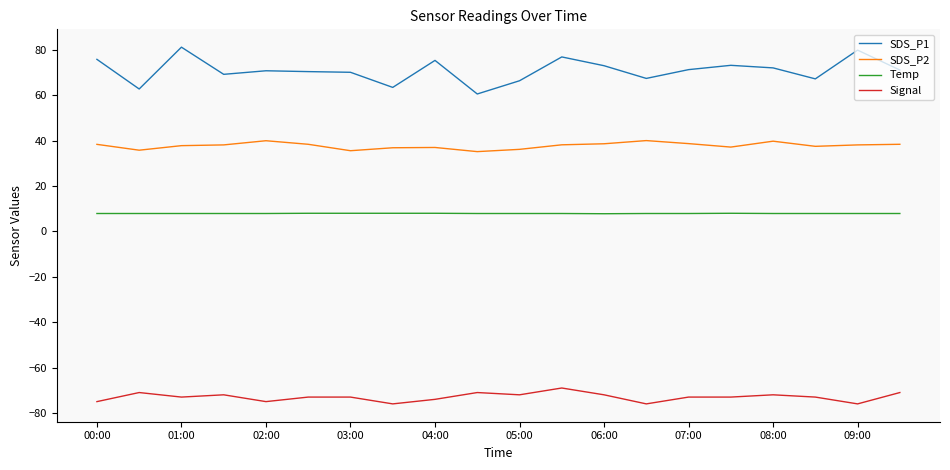

What is the maximum value shown in the chart?

81.2